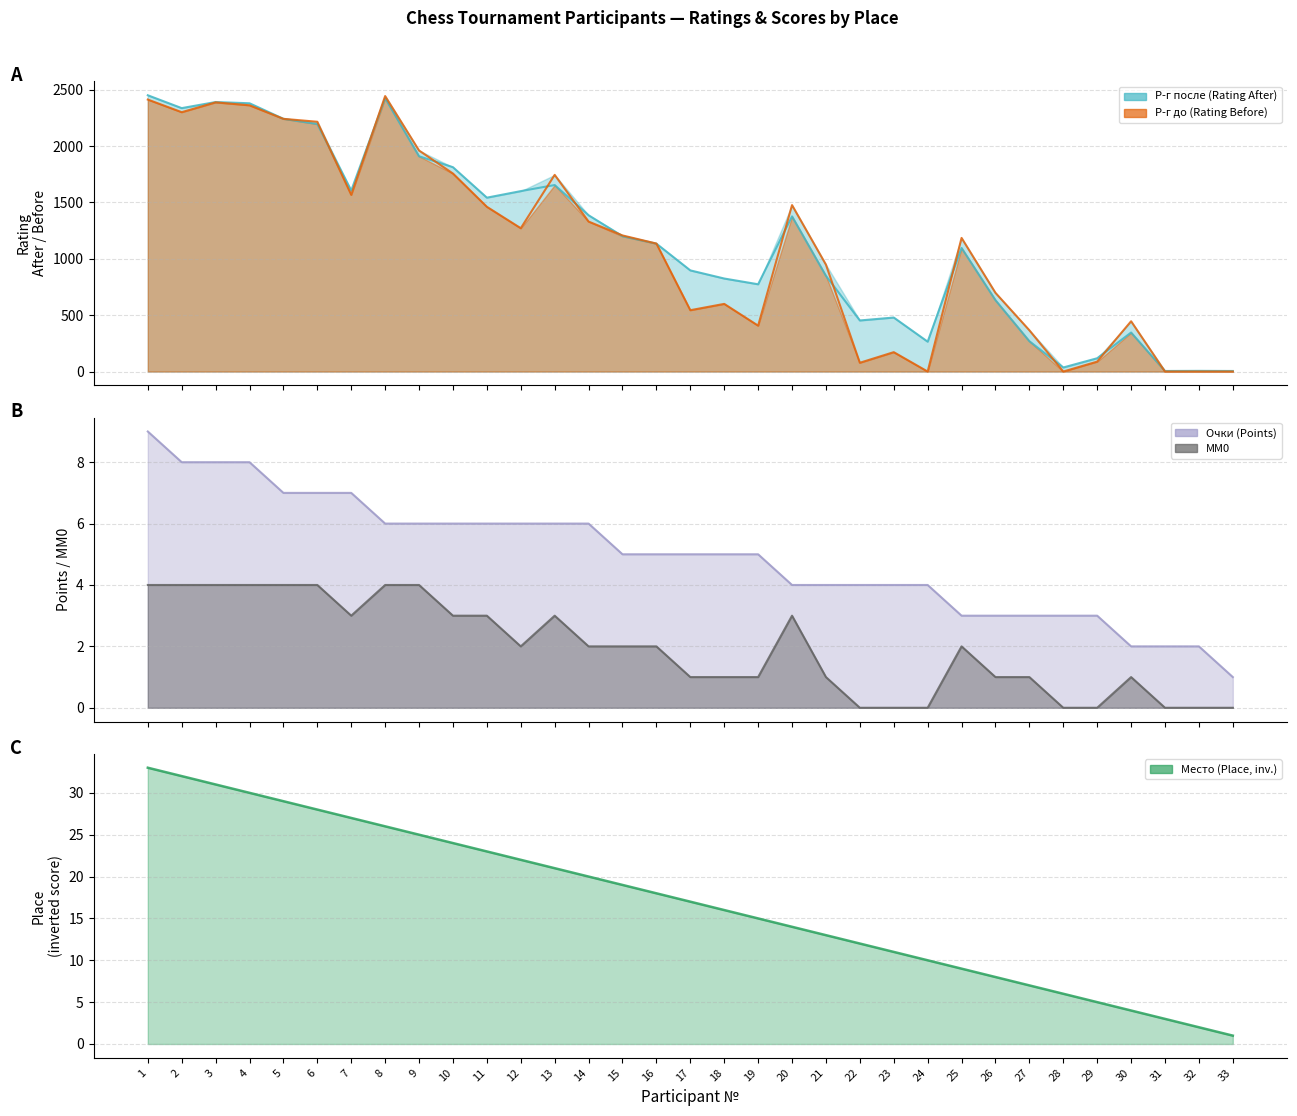

What is the value of the Place (inverted) point at the 27th from the left?

7